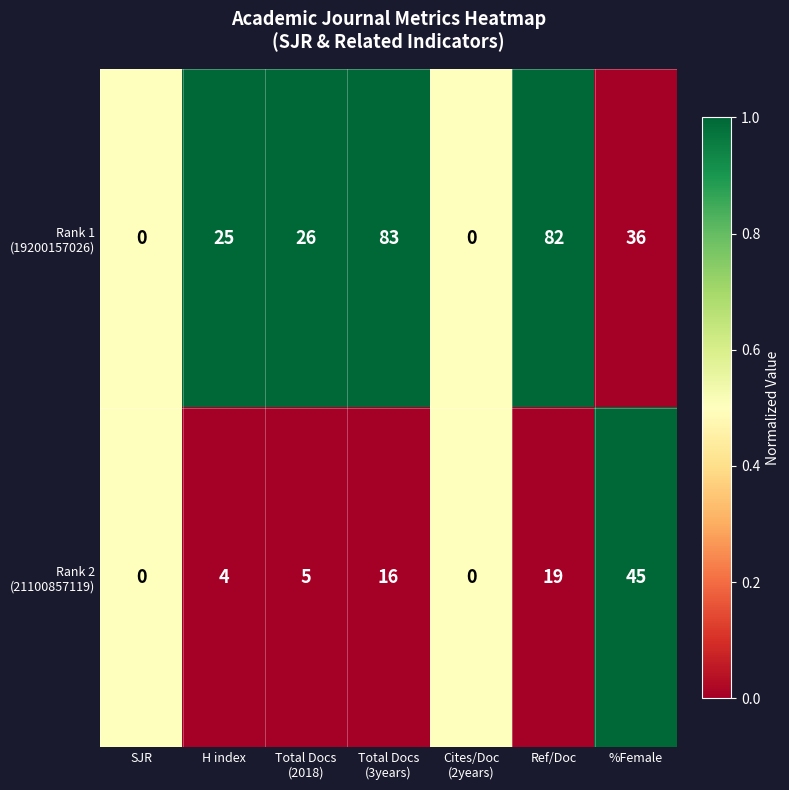

What is the total value across all series at H index?

29